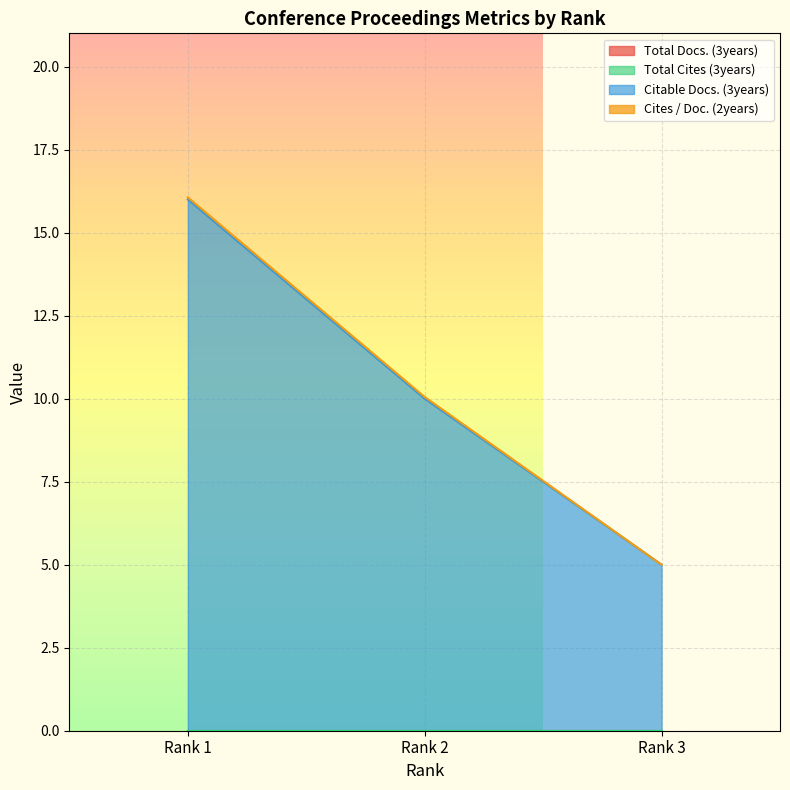

Rank the series at Rank 3 from lowest to highest value.

Total Docs. (3years), Total Cites (3years), Cites / Doc. (2years), Citable Docs. (3years)